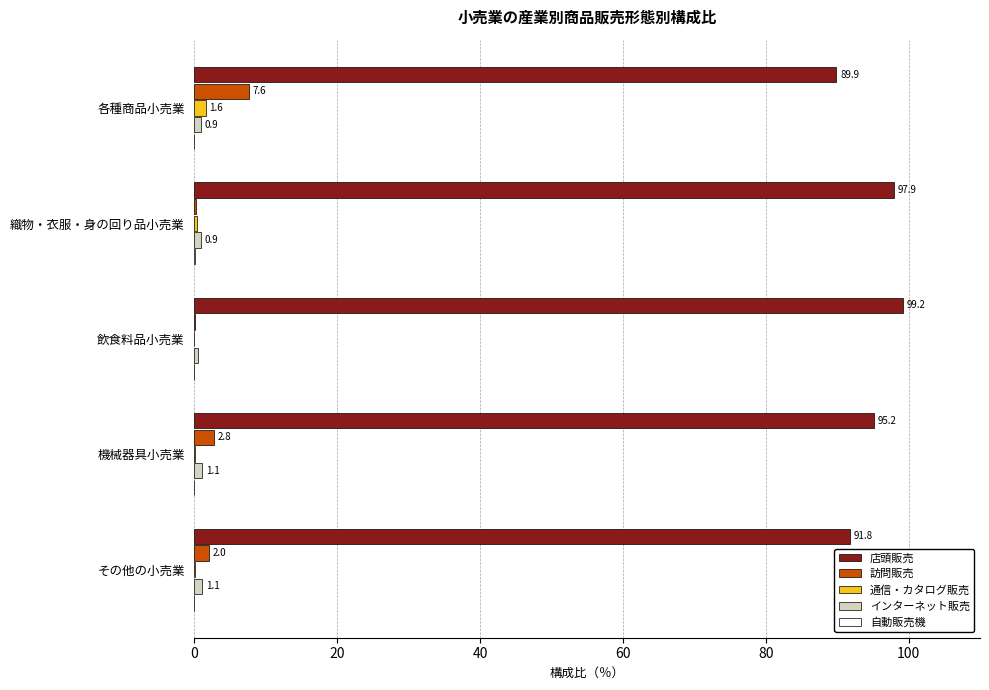

Which series changed the most between 各種商品小売業 and 飲食料品小売業?

店頭販売